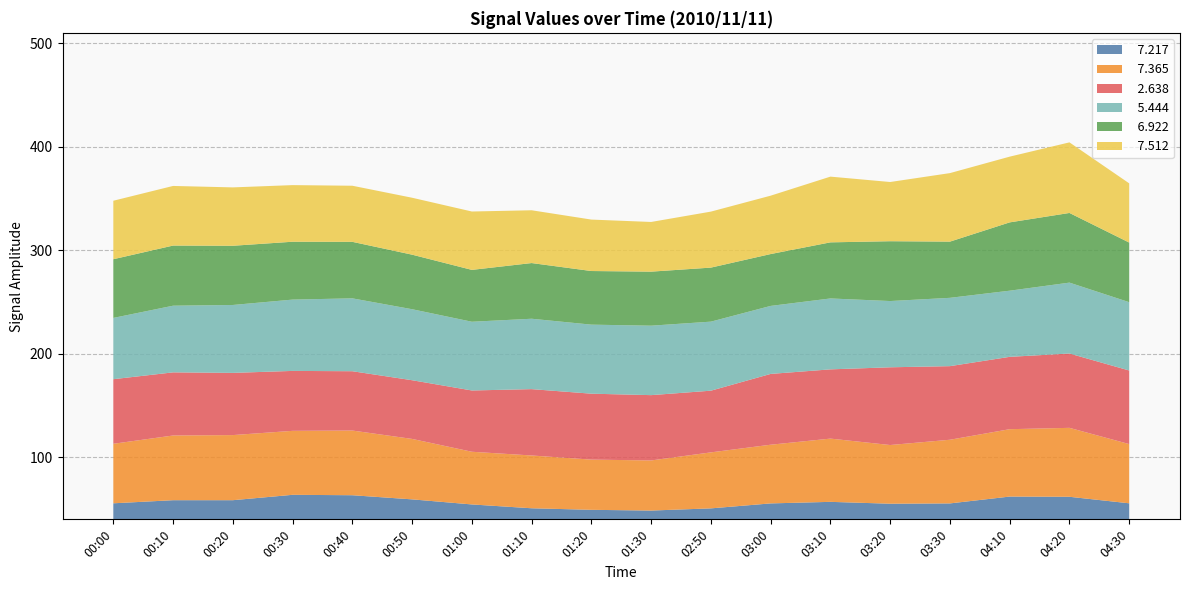

What is the total value across all series at 00:40?

362.3